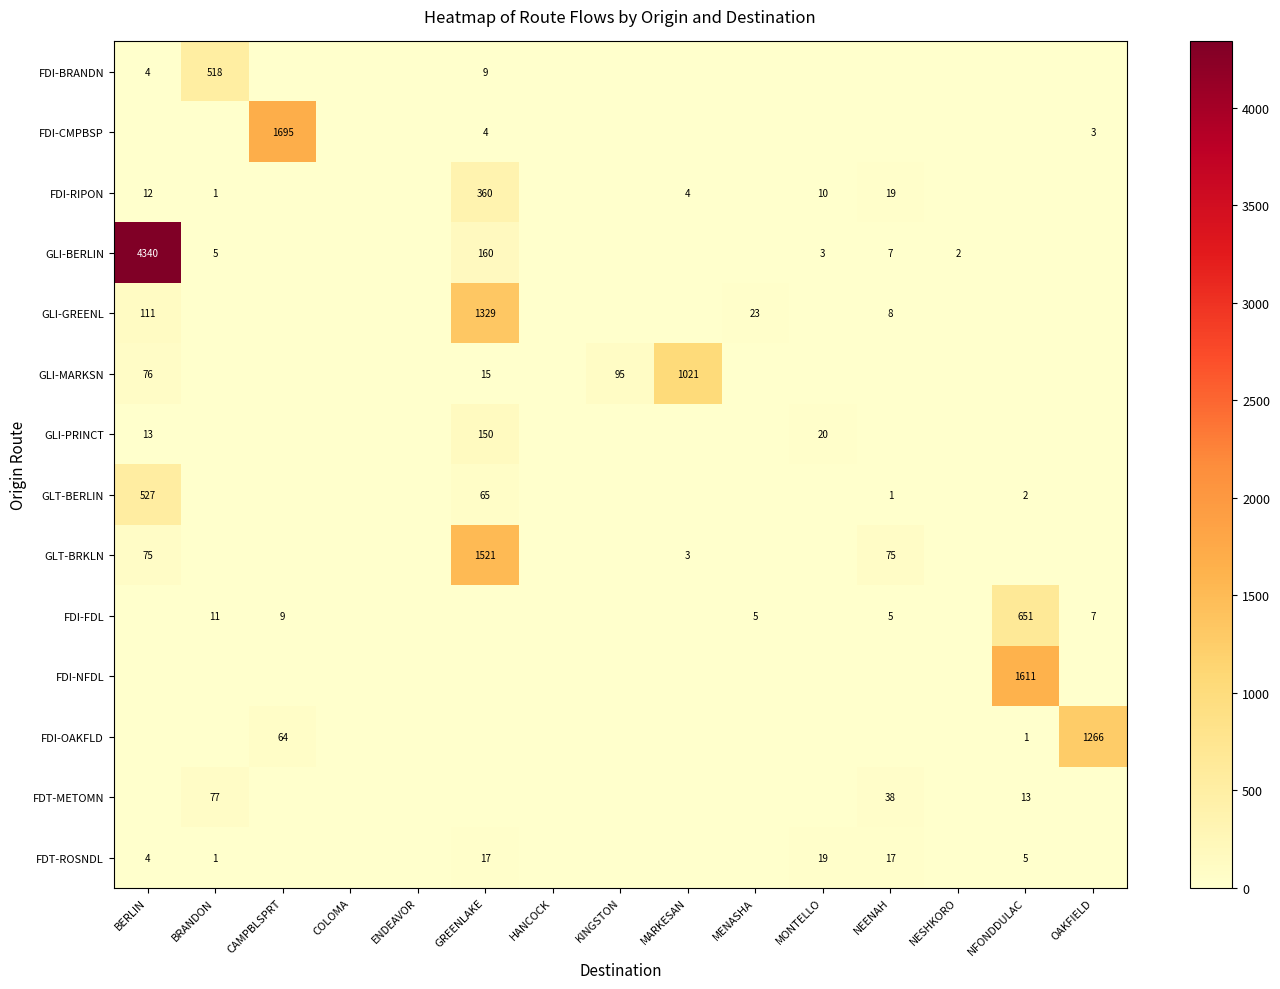

What is the difference between the GLI-BERLIN values at MONTELLO and GREENLAKE?

157